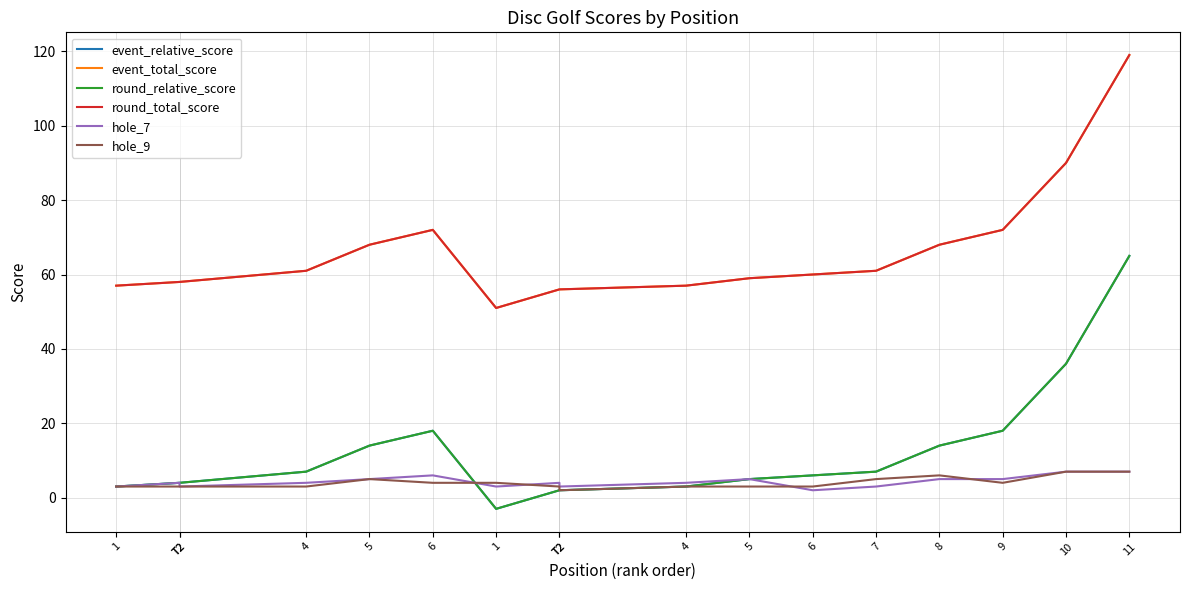

Is this an area chart (filled region under the line)?

No